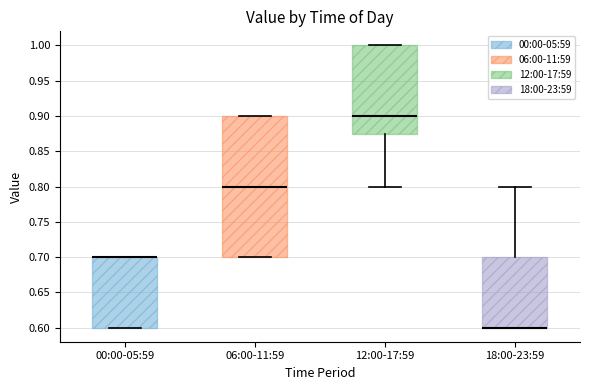

Where is the lower edge of the box for 06:00-11:59 on the y-axis? The values are not printed on the chart, so give them approximately, as read against the axis.

0.700